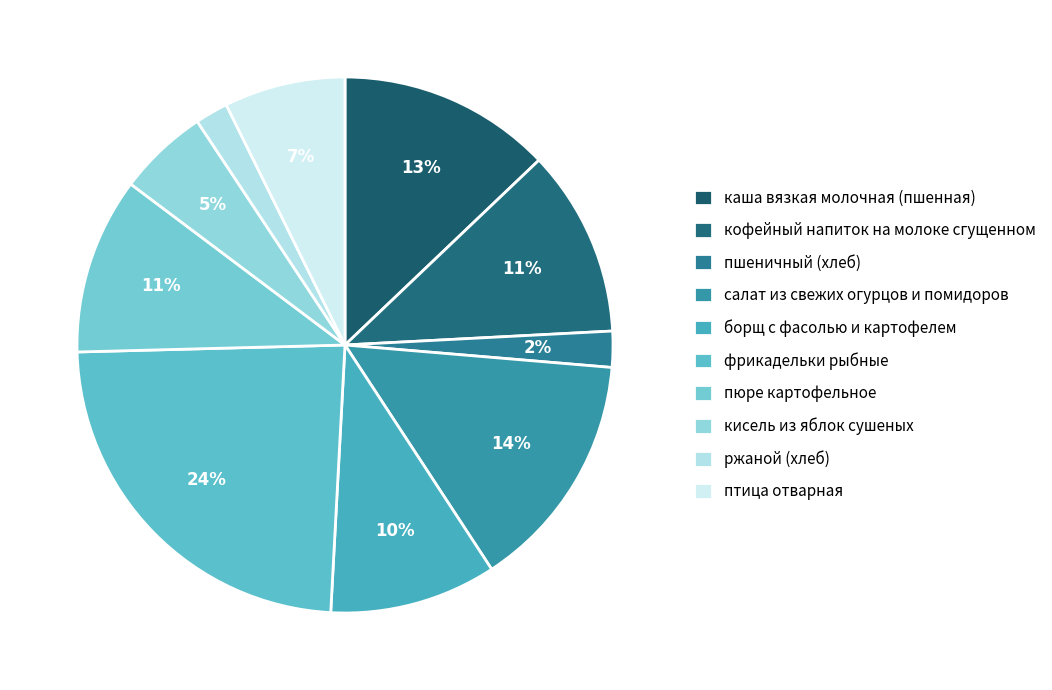

How many segments does this pie chart have?

10